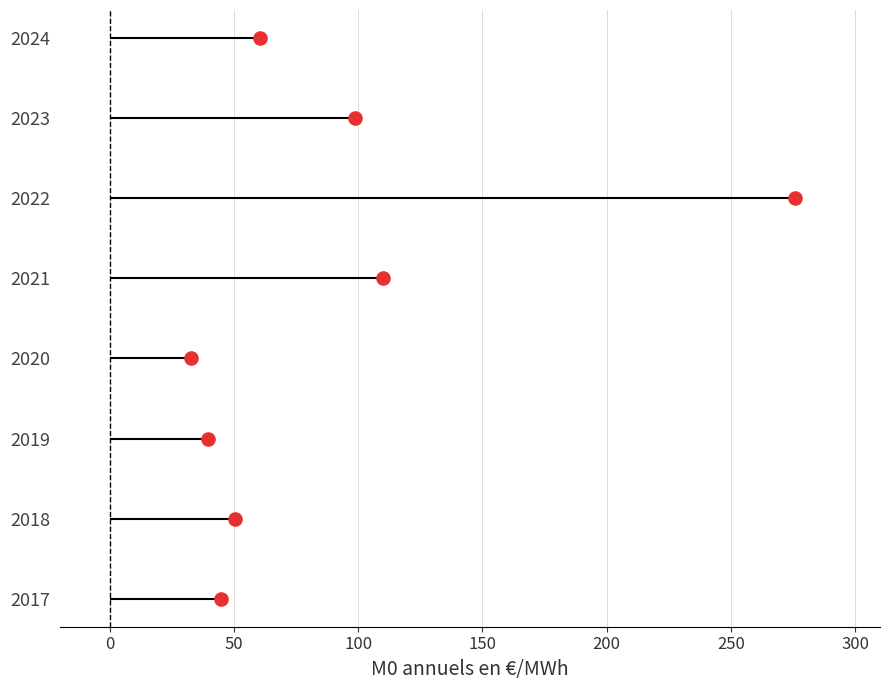

What is the change in value from 200 to 300?

+2